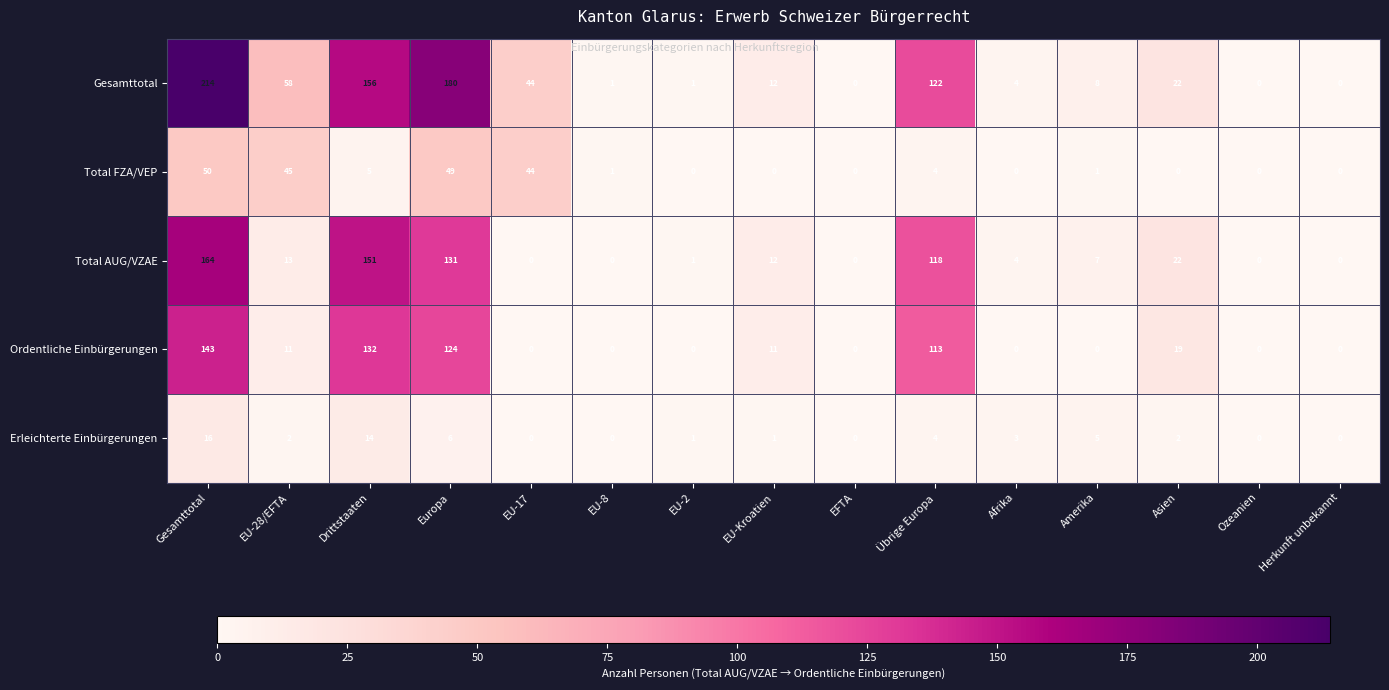

What is the difference between the Total FZA/VEP values at Gesamttotal and EU-28/EFTA?

5